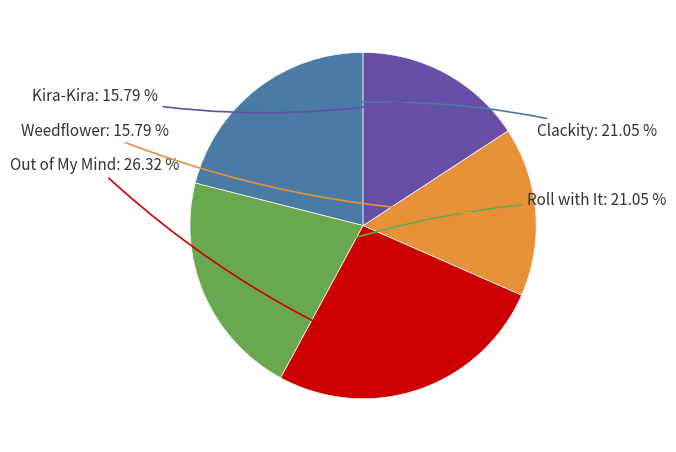

Is there any slice that represents more than half of the pie?

No